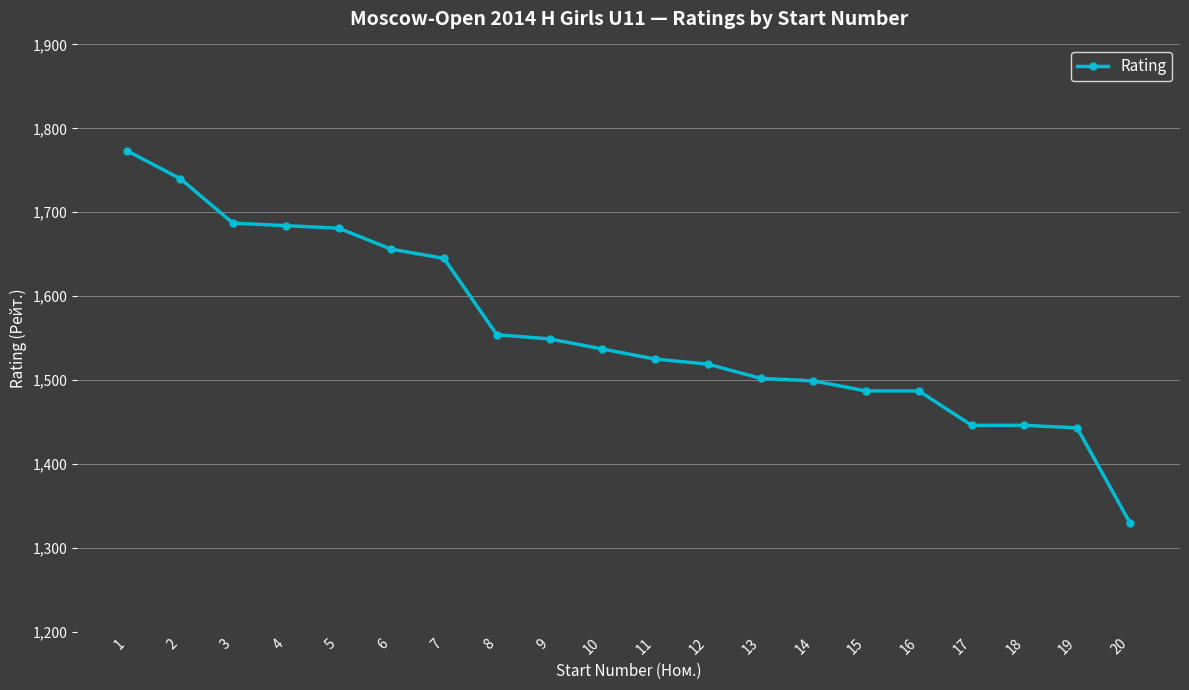

What is the difference between the values at 20 and 13?

172